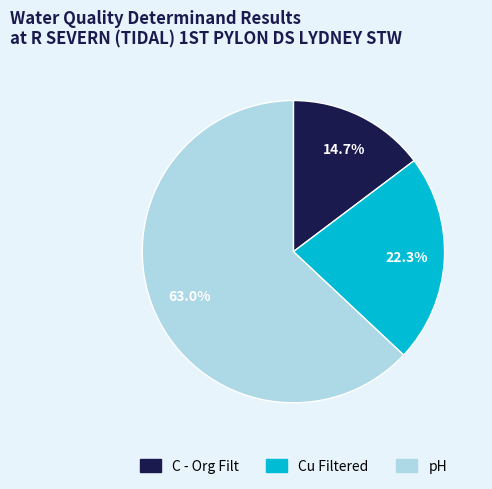

Do pH and Cu Filtered together represent more than half of the pie?

Yes